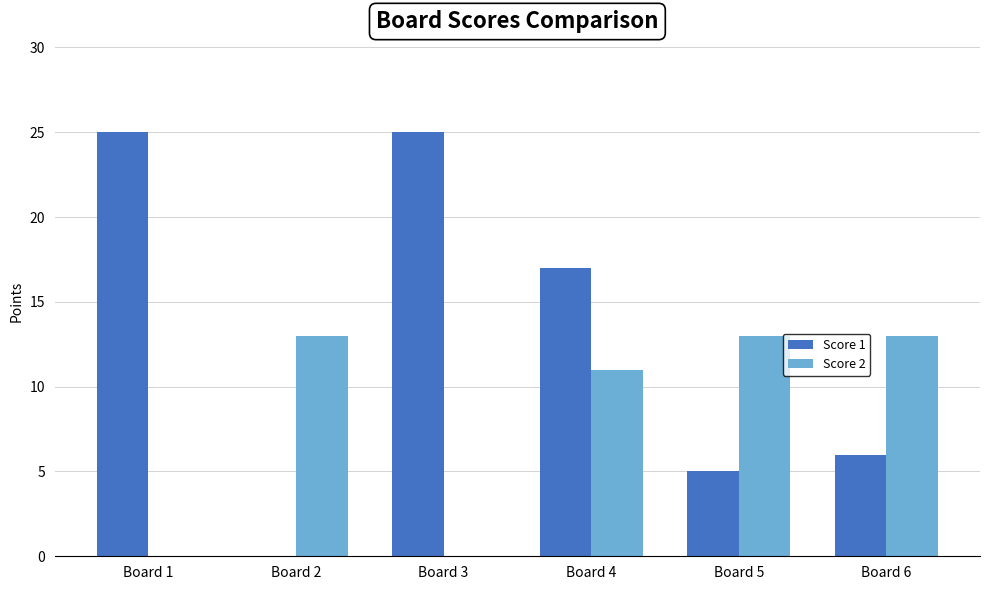

Reading right to left, transcribe all the data shown in this chart.

Score 1: 6	5	17	25	0	25
Score 2: 13	13	11	0	13	0